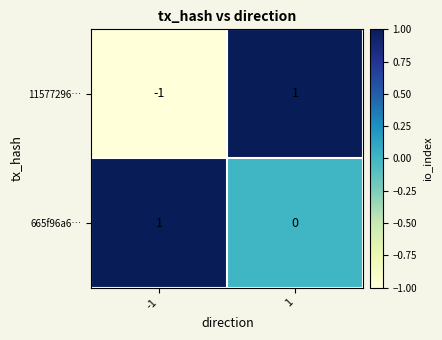

Which series has the largest total across all categories?

665f96a6…